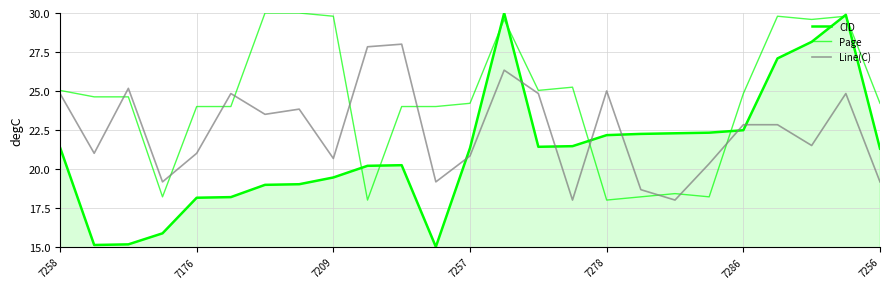

Reading left to right, what are all the values shown in this chart?

CID: 21.4	15.1	15.2	15.9	18.1	18.2	19.0	19.0	19.4	20.2	20.2	15.0	21.3	30.0	21.4	21.5	22.2	22.2	22.3	22.3	22.5	27.1	28.1	29.9	21.3
Page: 25.0	24.6	24.6	18.2	24.0	24.0	30.0	30.0	29.8	18.0	24.0	24.0	24.2	29.6	25.0	25.2	18.0	18.2	18.4	18.2	24.8	29.8	29.6	29.8	24.2
Line(C): 24.8	21.0	25.2	19.2	21.0	24.8	23.5	23.8	20.7	27.8	28.0	19.2	20.8	26.3	24.8	18.0	25.0	18.7	18.0	20.3	22.8	22.8	21.5	24.8	19.2